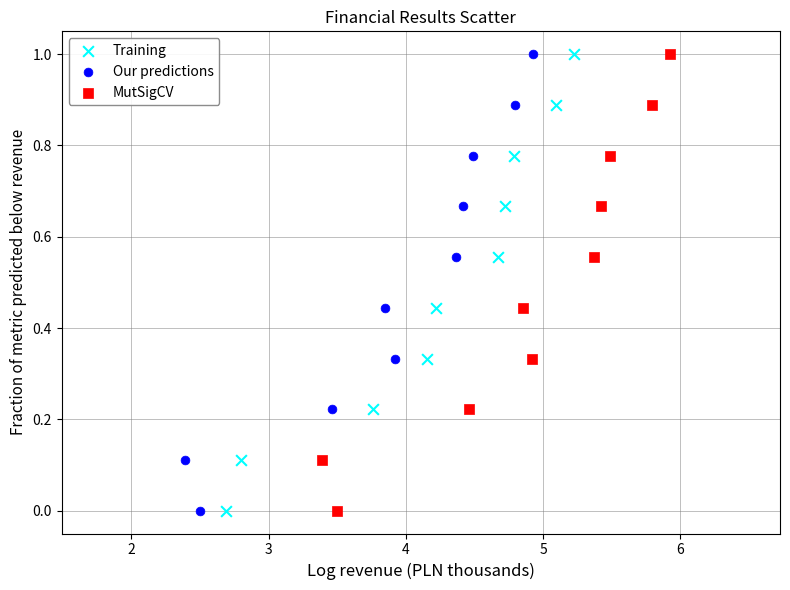

What are all the series names shown in the legend?

Training, Our predictions, MutSigCV